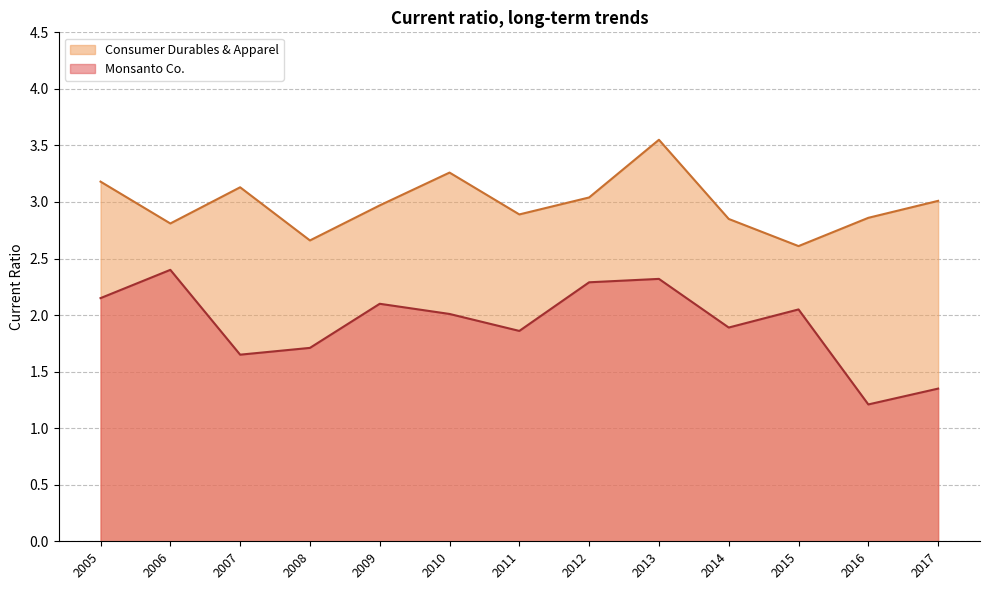

What is the difference between the second highest and second lowest values in the Consumer Durables & Apparel series?

0.6